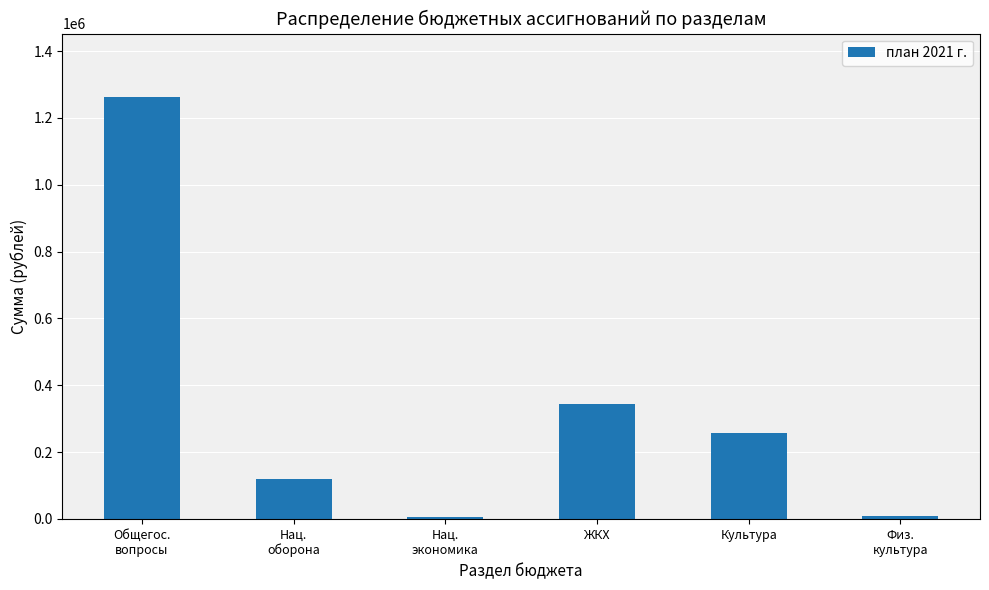

Where is the data nearest to the value 634550?

ЖКХ